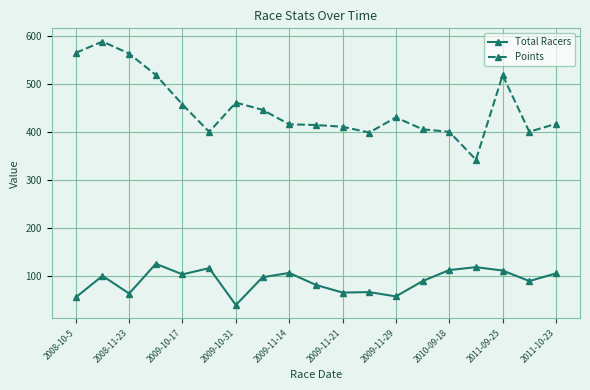

True or false: Points has more than 0 interior local peaks.

True